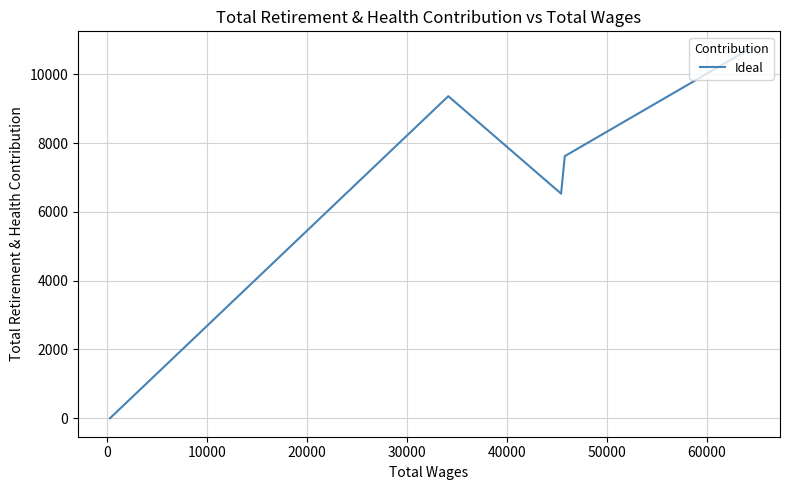

What is the maximum value shown in the chart?

10711